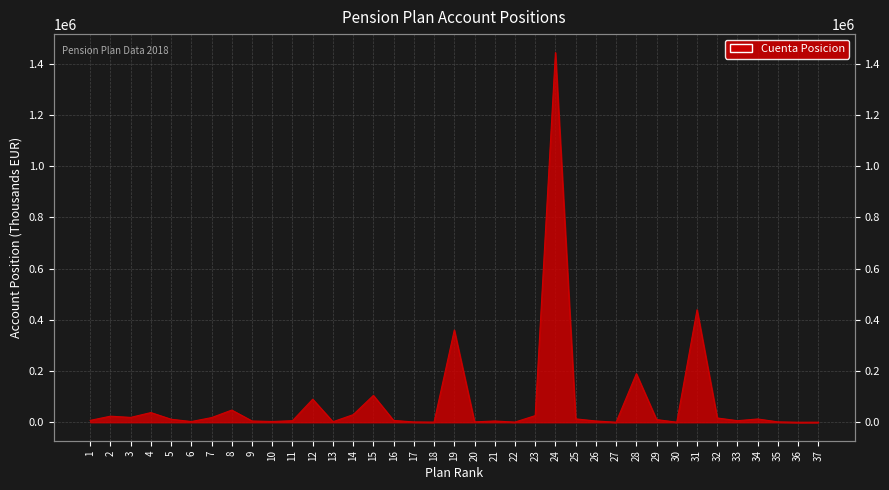

What is the greatest value displayed?

1442669